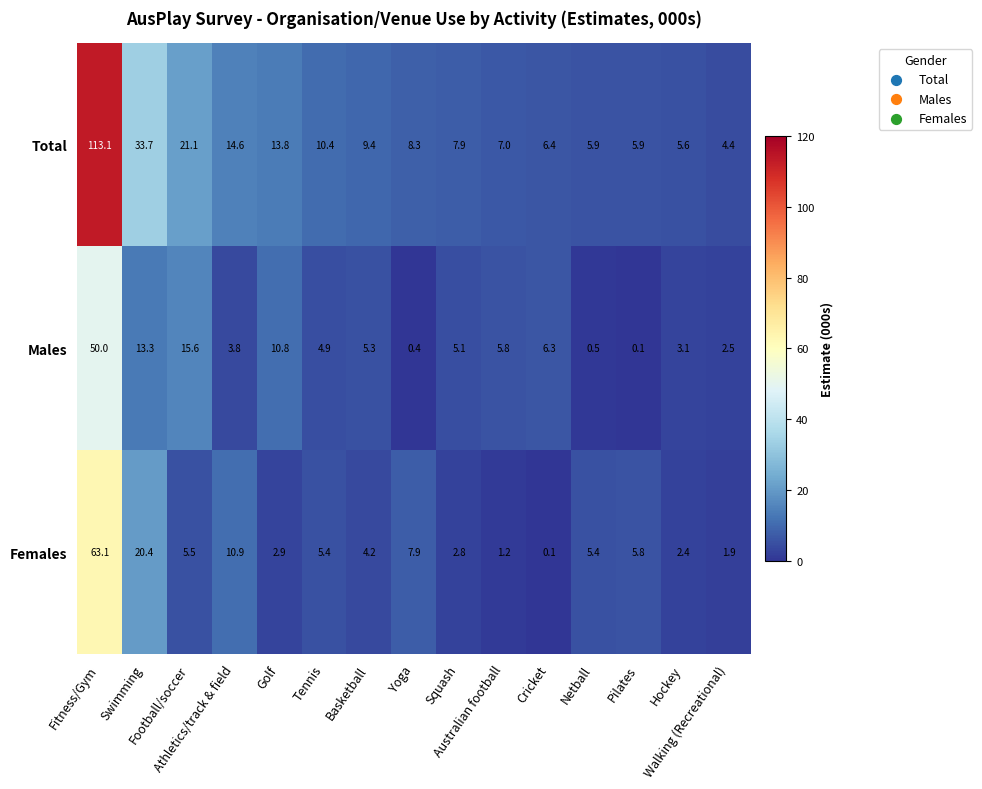

List the series in order of their peak value, lowest first.

Males, Females, Total